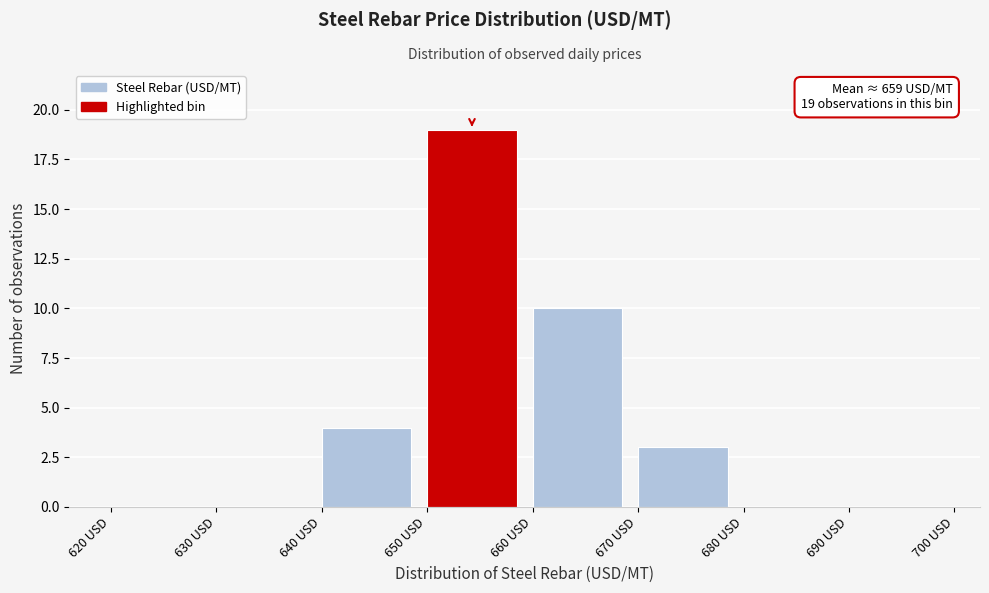

Over which range of the x-axis is the bar tallest?

650 to 660